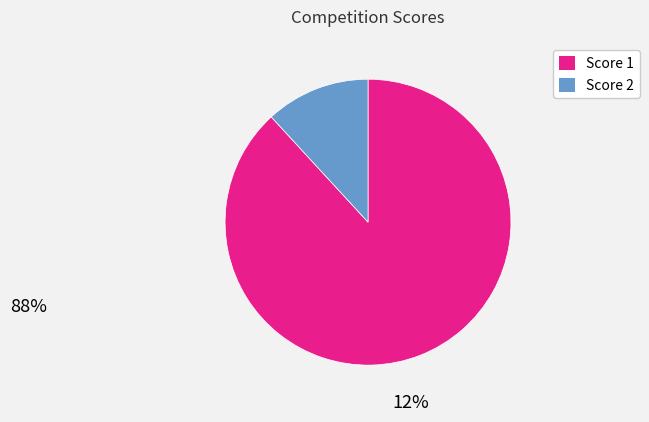

Is there any slice that represents more than half of the pie?

Yes